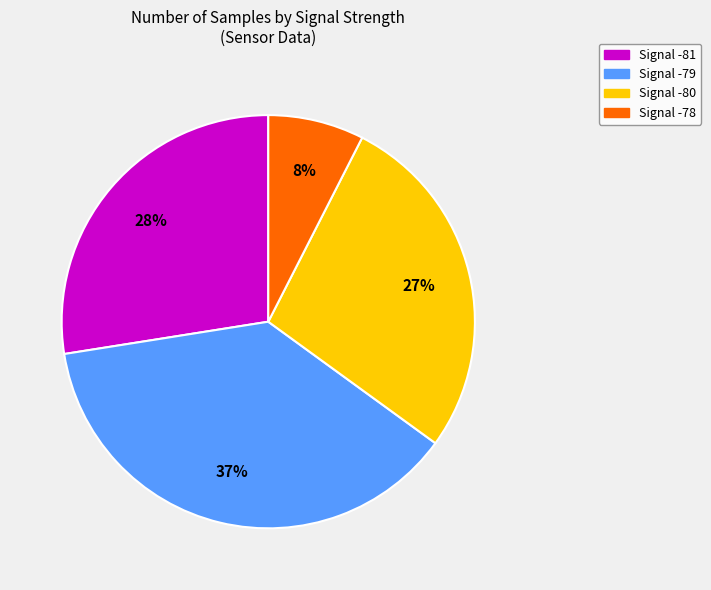

Is there any slice that represents more than half of the pie?

No